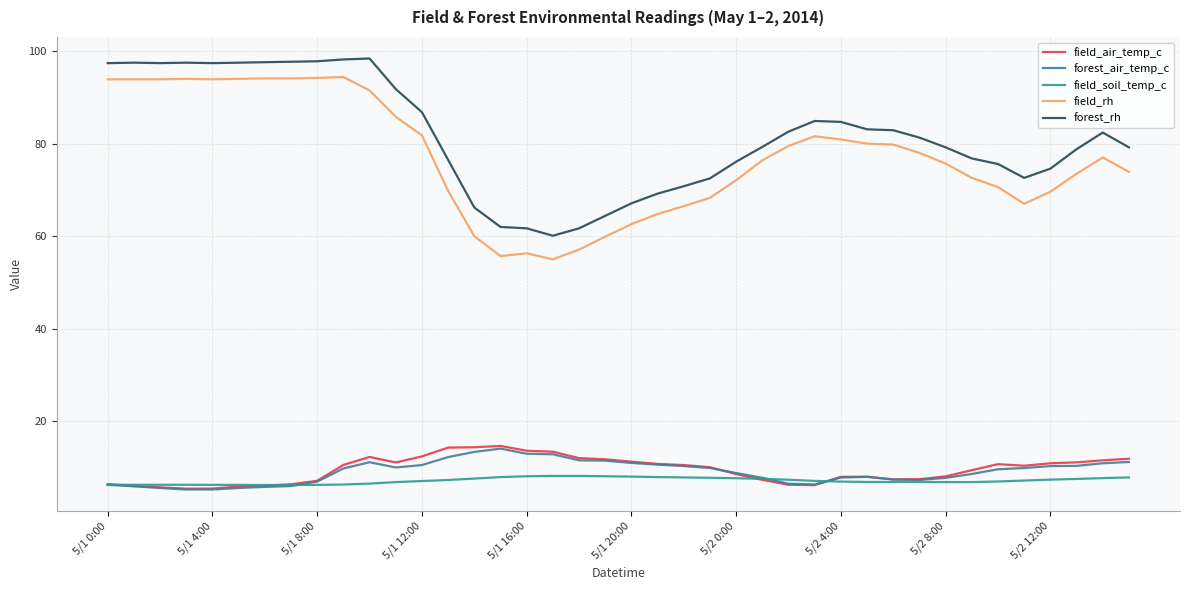

True or false: forest_rh and field_air_temp_c intersect in this chart.

False